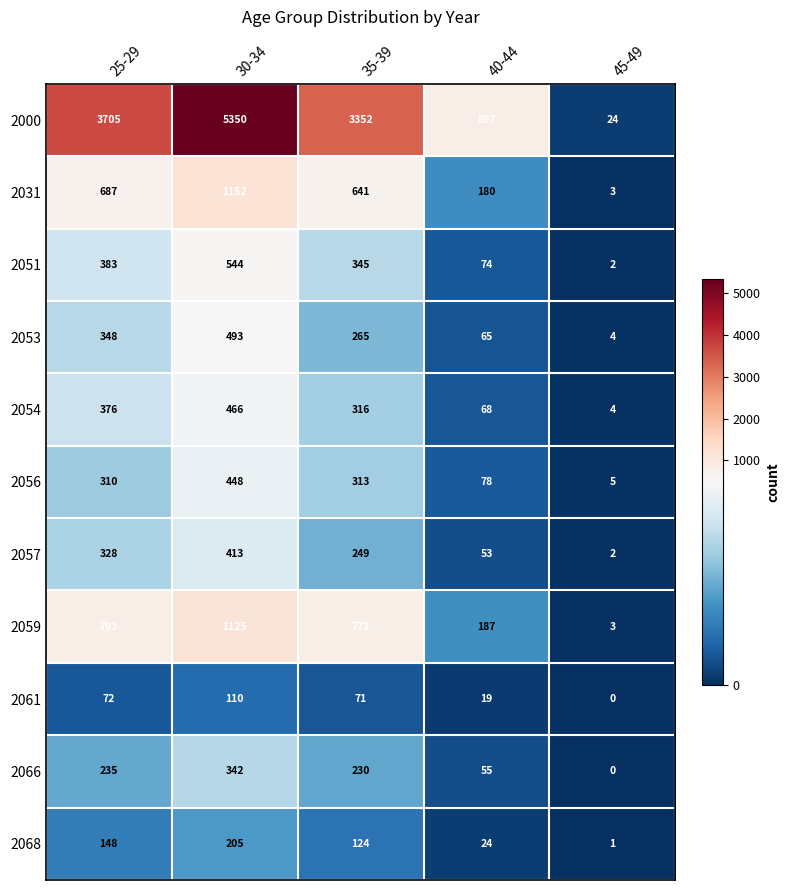

What is the total value across all series at 30-34?

10648